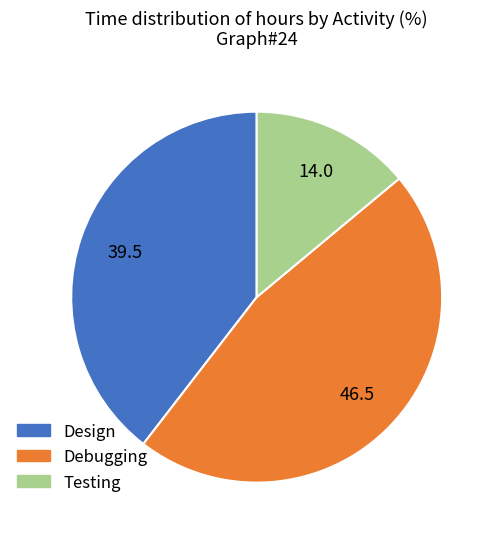

What is the smallest slice in the pie chart?

Testing